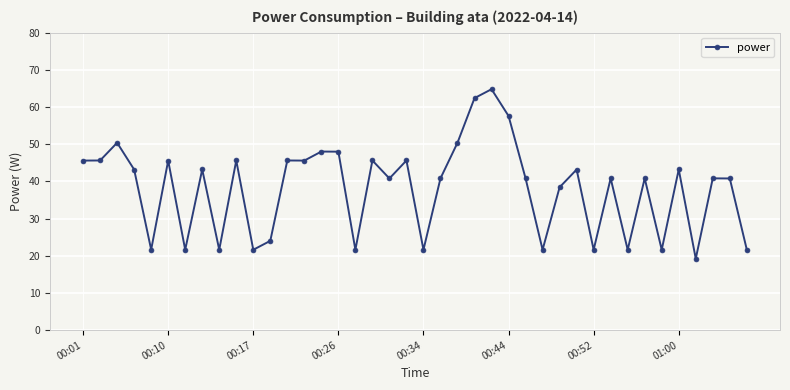

Reading left to right, what are all the values shown in this chart?

45.6	45.6	50.4	43.2	21.6	45.6	21.6	43.2	21.6	45.6	21.6	24.0	45.6	45.6	48.0	48.0	21.6	45.6	40.8	45.6	21.6	40.8	50.4	62.4	64.8	57.6	40.8	21.6	38.4	43.2	21.6	40.8	21.6	40.8	21.6	43.2	19.2	40.8	40.8	21.6